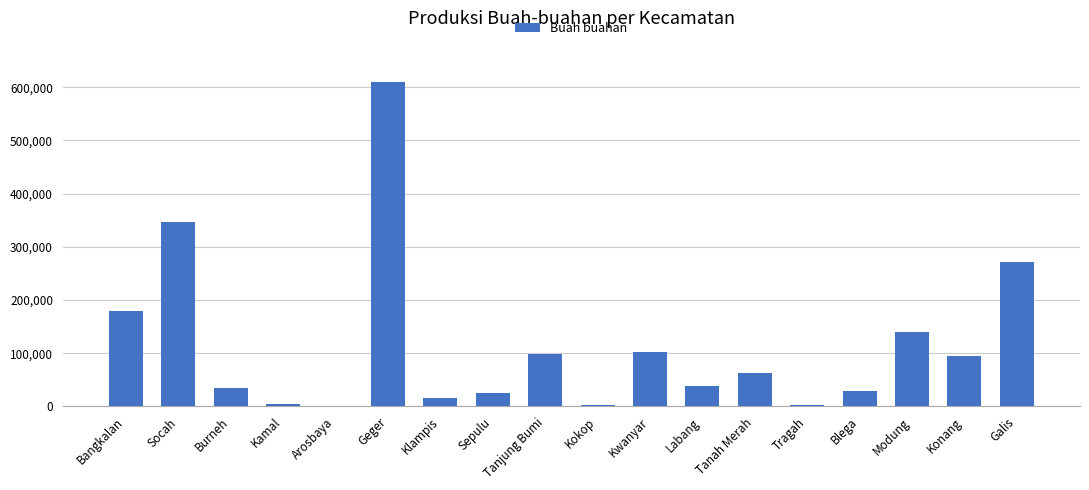

At which category does the chart reach its peak across all series?

Geger